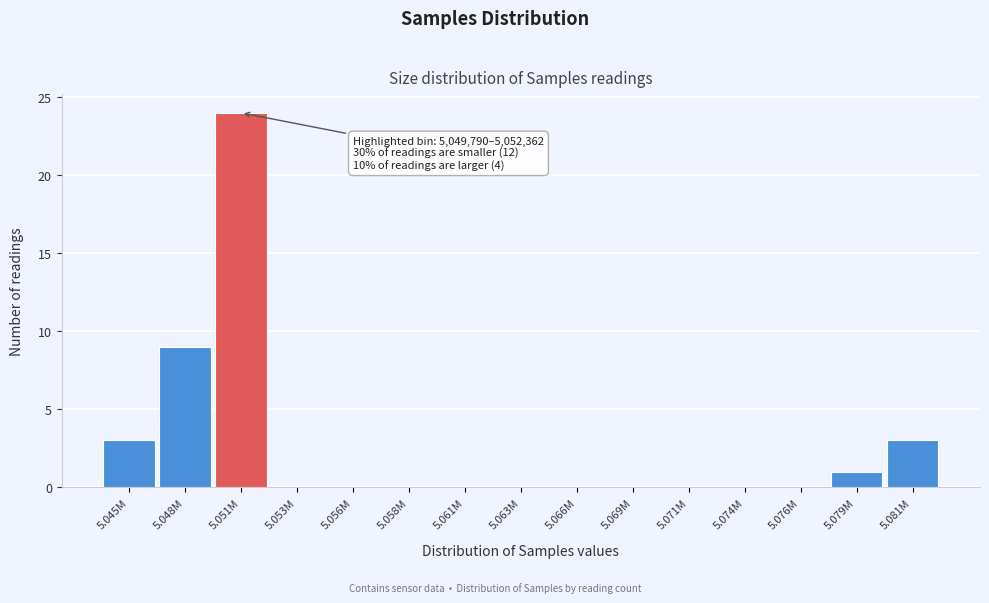

Reading left to right, what are all the values shown in this chart?

5.045M=3	5.048M=9	5.051M=24	5.053M=0	5.056M=0	5.058M=0	5.061M=0	5.063M=0	5.066M=0	5.069M=0	5.071M=0	5.074M=0	5.076M=0	5.079M=1	5.081M=3